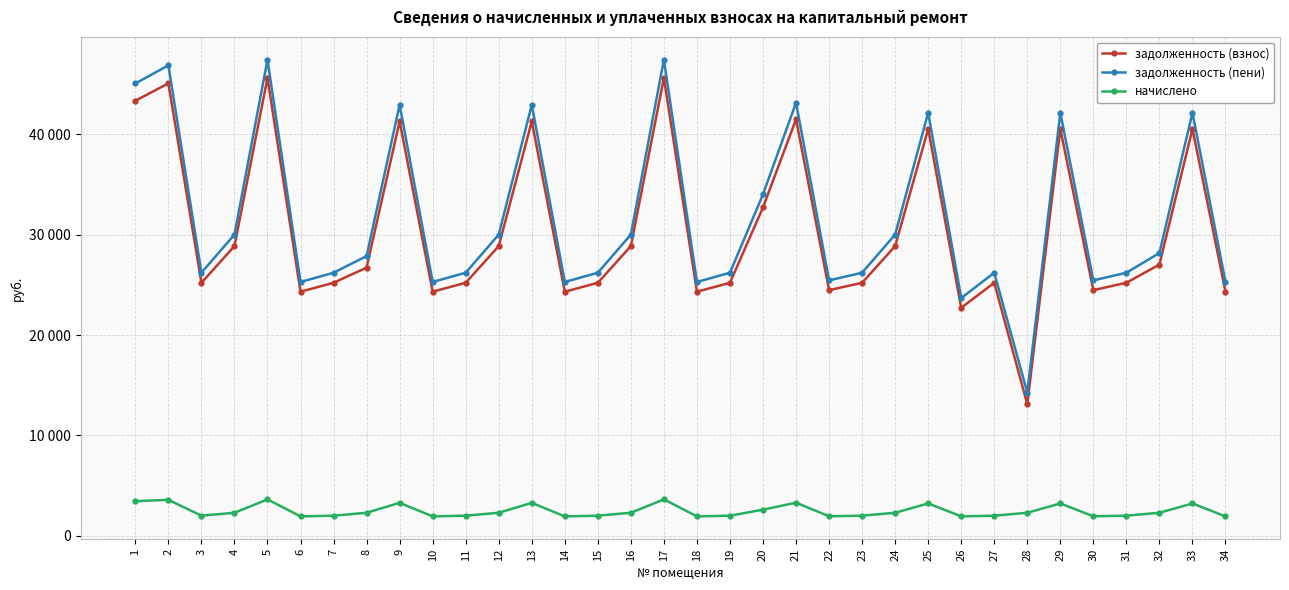

What is the spread (max minus min) of values at 14?

23346.2